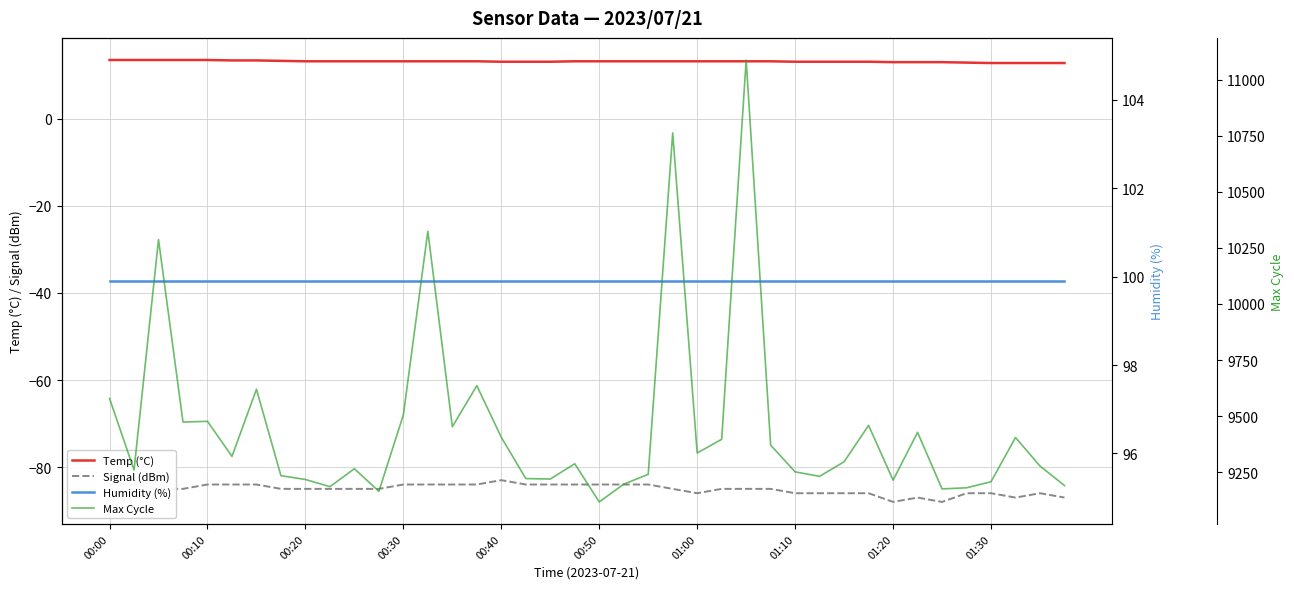

What is the value of the Max Cycle point at the 19th from the left?

9220.0